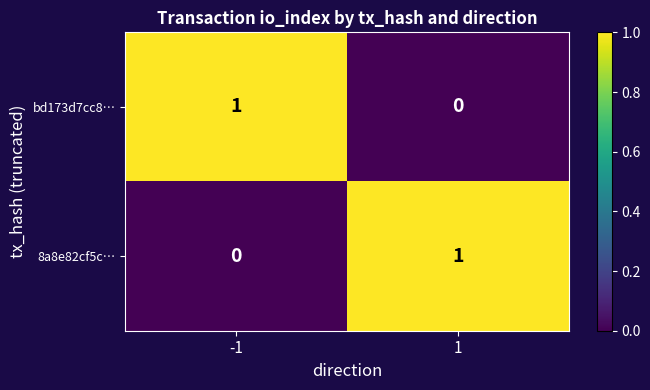

Reading right to left, what are all the values shown in this chart?

bd173d7cc8…: 0	1
8a8e82cf5c…: 1	0